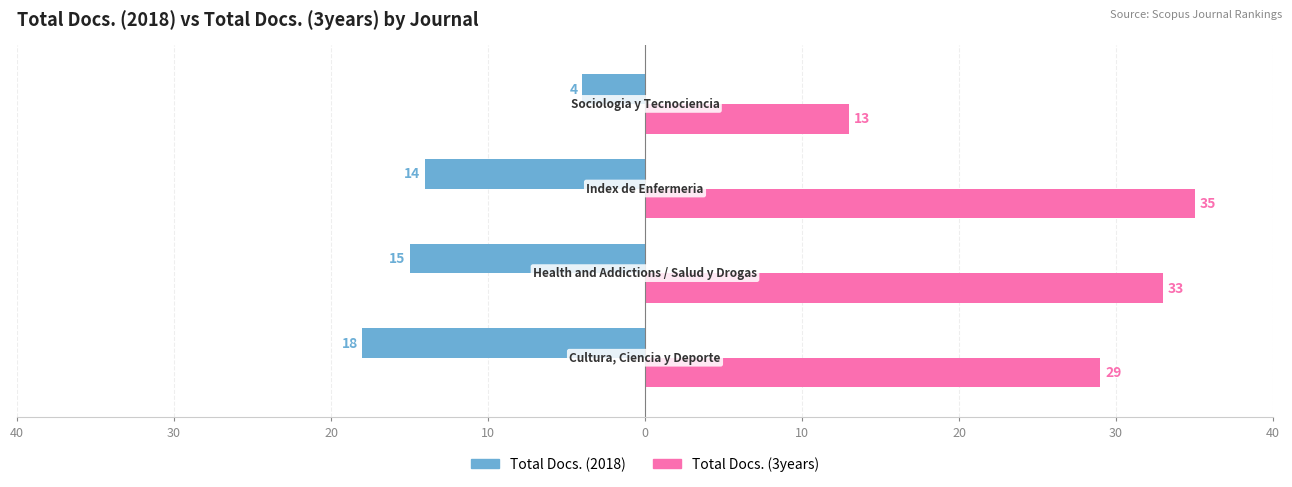

At how many categories does at least one series exceed 11?

4